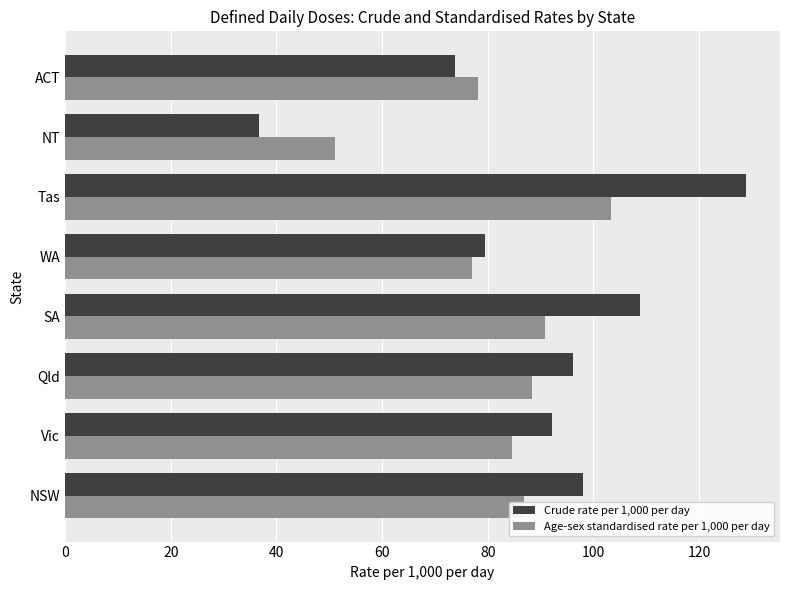

Which series has the widest spread of values?

Crude rate per 1,000 per day